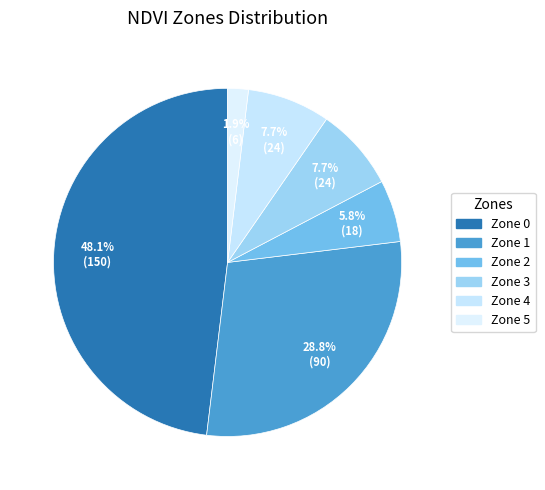

How many slices are in this pie chart?

6